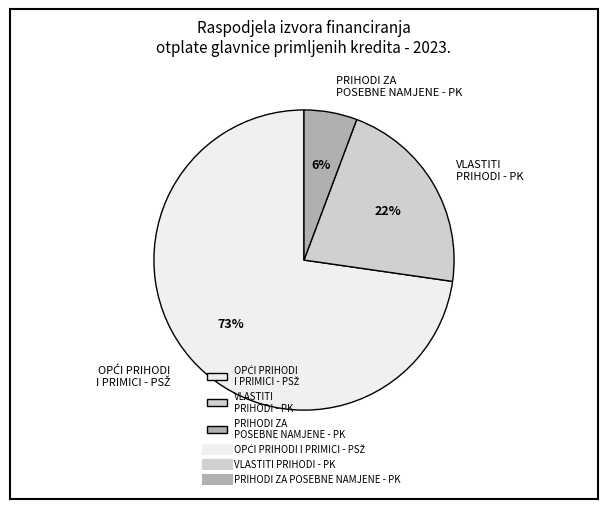

To the nearest percent, what is the average slice percentage?

33%